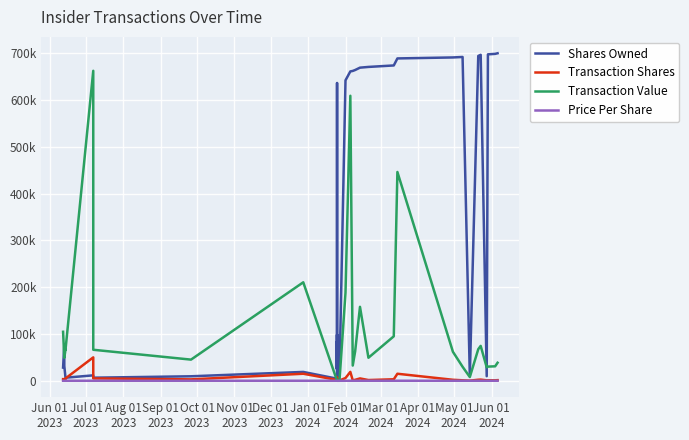

True or false: Shares Owned and Price Per Share cross at least once.

False